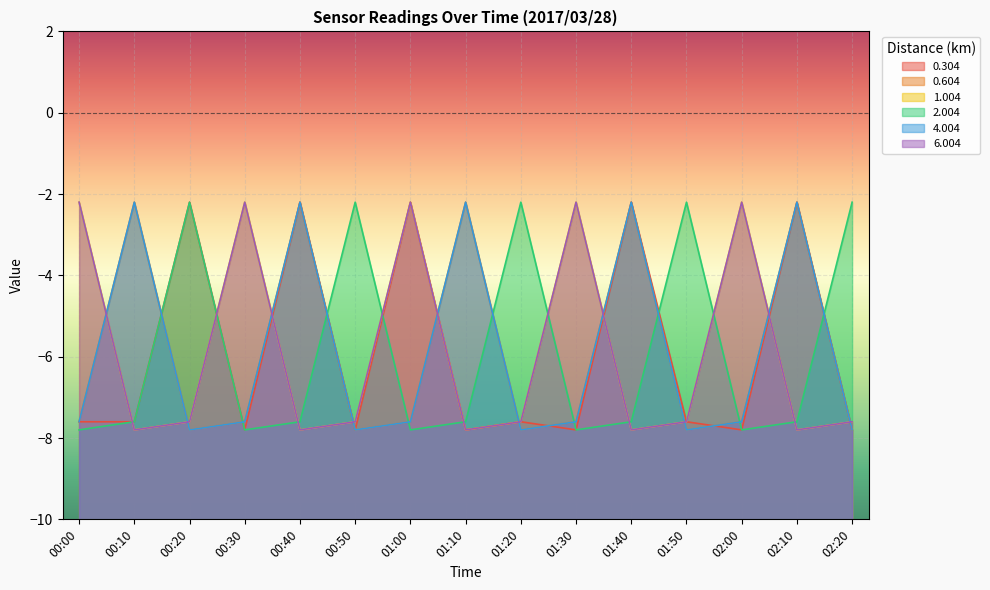

What is the minimum value shown in the chart?

-7.8